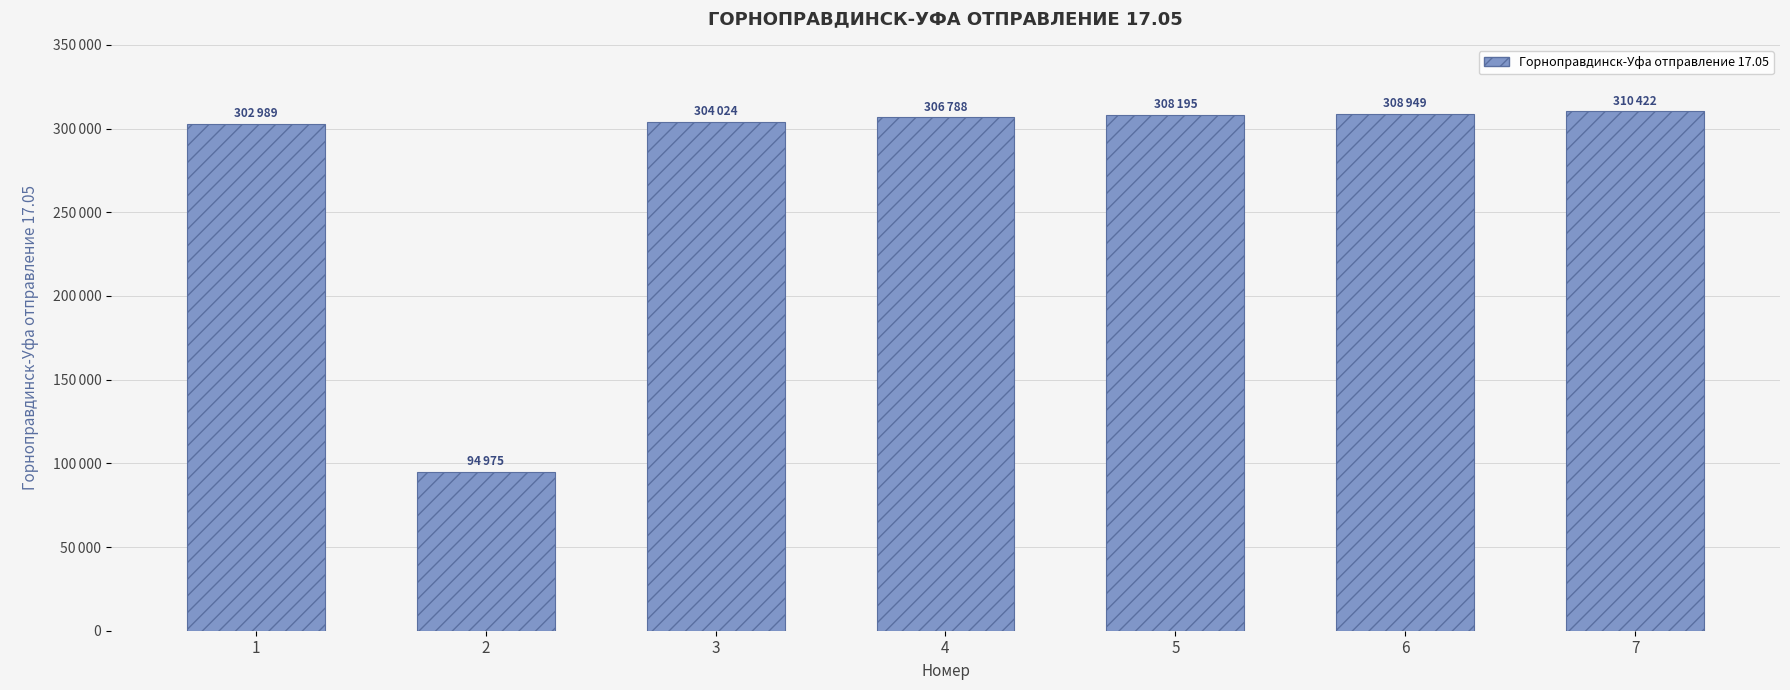

What is the difference between the maximum and minimum values?

215447